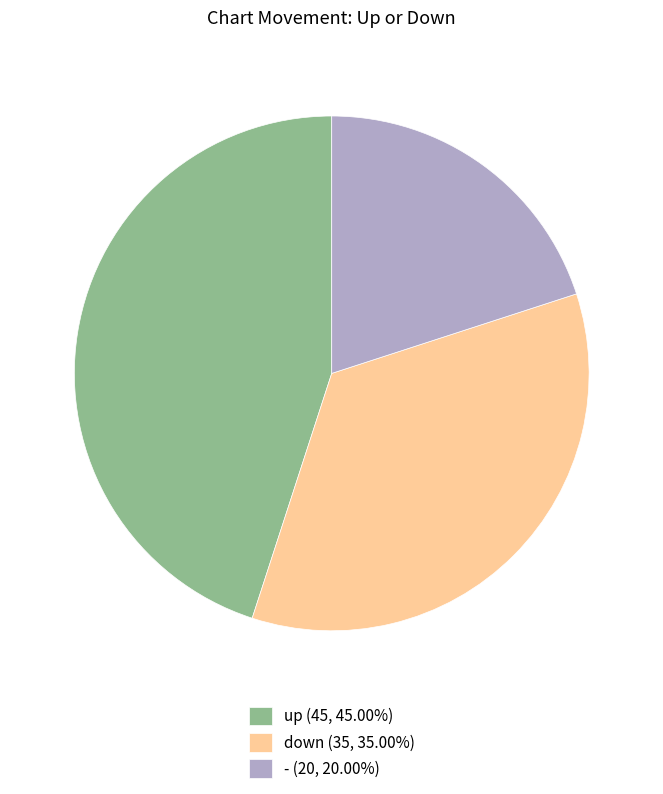

Approximately how many times larger is the value at - compared to up?

0.4